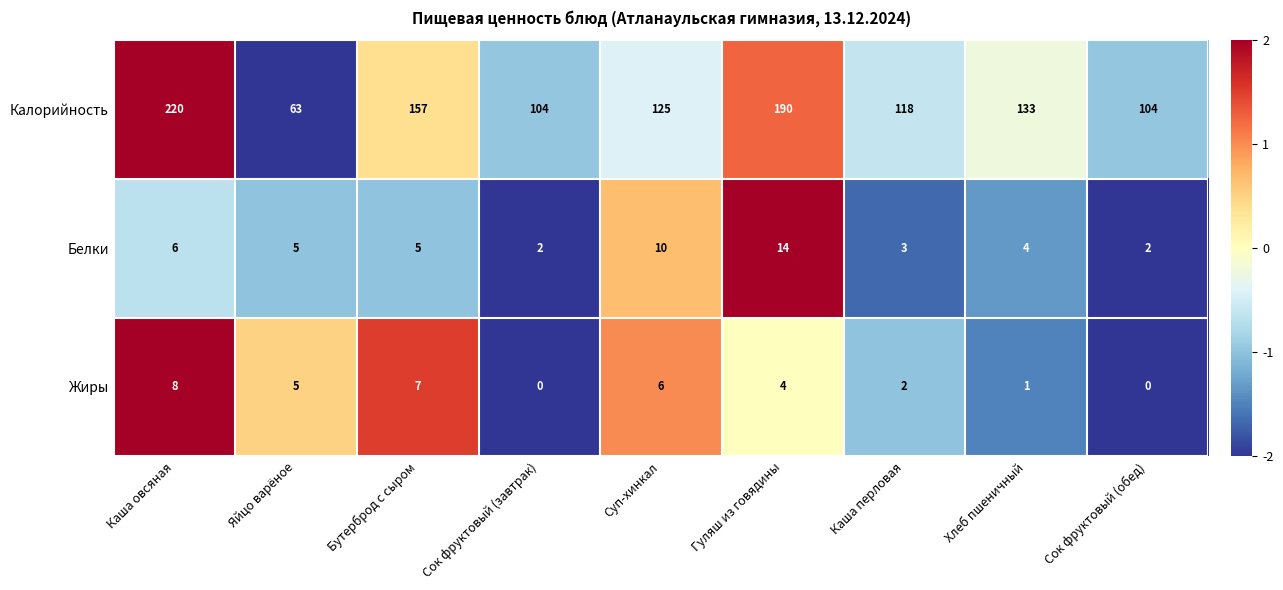

At which category does the chart reach its peak across all series?

Каша овсяная